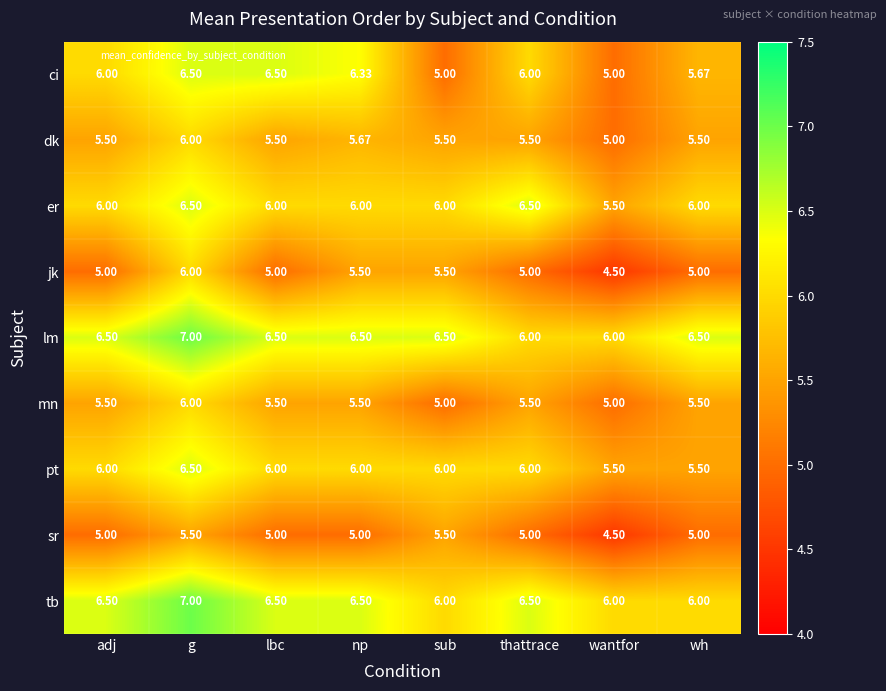

At how many categories does at least one series exceed 5?

8